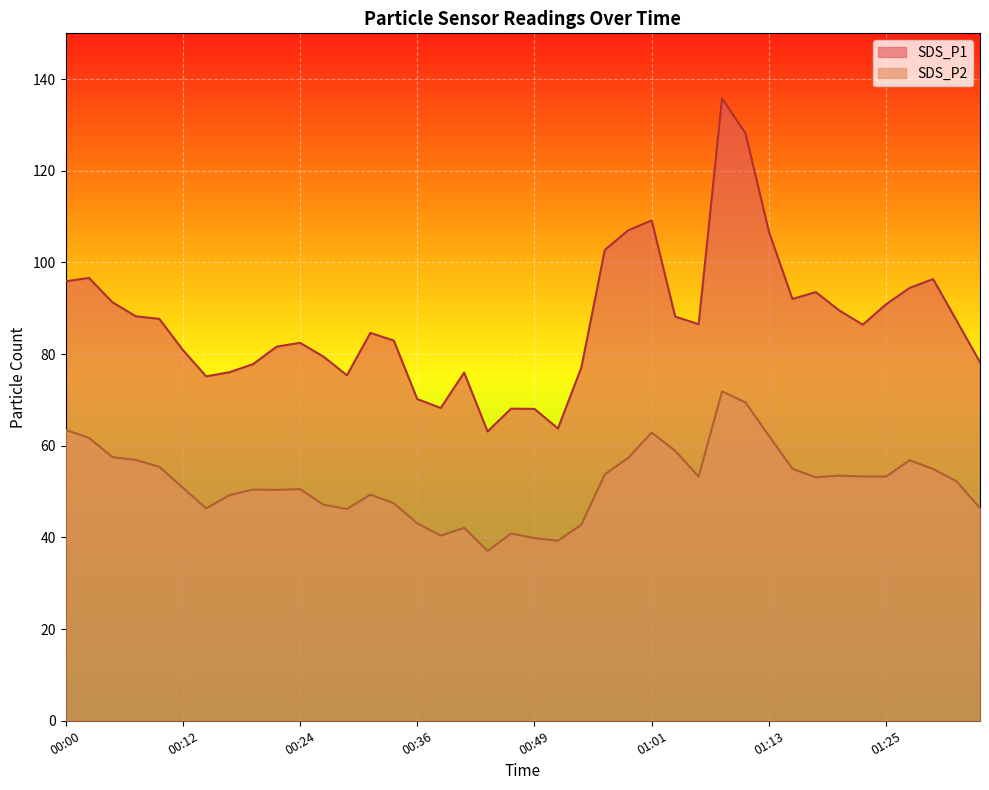

The SDS_P2 series shows 69.2 at 00:31. True or false?

False